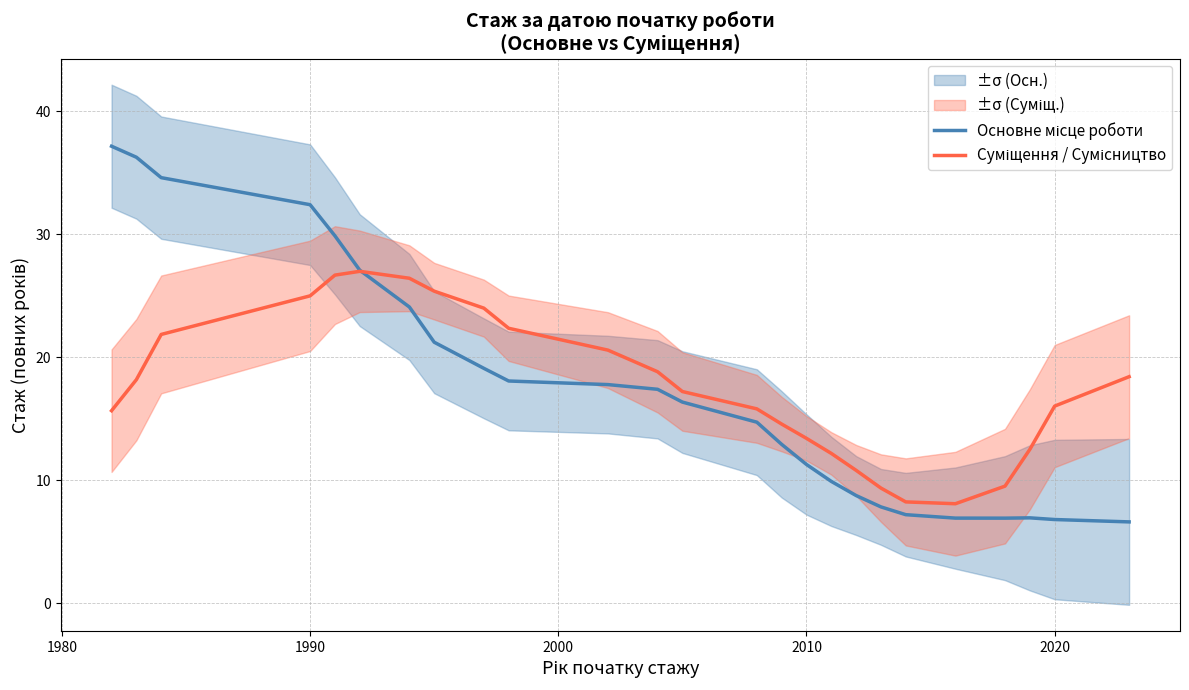

After their last crossing, which series has the higher values: Суміщення / Сумісництво or Основне місце роботи?

Суміщення / Сумісництво